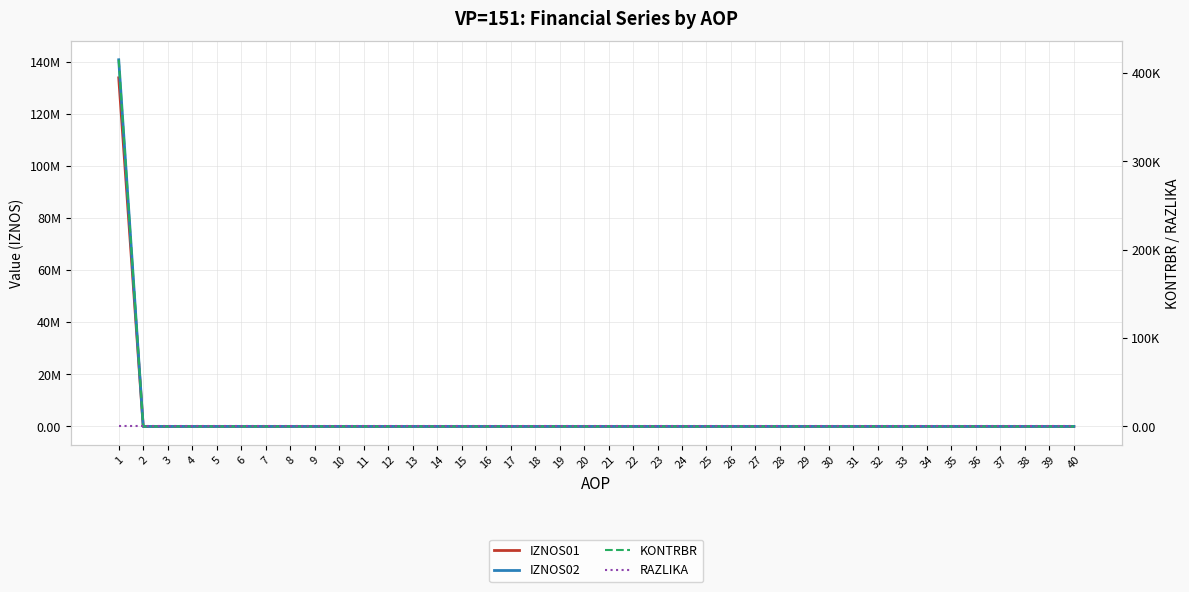

Reading left to right, list all the values displayed in this chart.

IZNOS01: 1=133745926.0	2=0.0	3=0.0	4=0.0	5=0.0	6=0.0	7=0.0	8=0.0	9=0.0	10=0.0	11=0.0	12=0.0	13=0.0	14=0.0	15=0.0	16=0.0	17=0.0	18=0.0	19=0.0	20=0.0	21=0.0	22=0.0	23=0.0	24=0.0	25=0.0	26=0.0	27=0.0	28=0.0	29=0.0	30=0.0	31=0.0	32=0.0	33=0.0	34=0.0	35=0.0	36=0.0	37=0.0	38=0.0	39=0.0	40=0.0
IZNOS02: 1=140681830.0	2=0.0	3=0.0	4=0.0	5=0.0	6=0.0	7=0.0	8=0.0	9=0.0	10=0.0	11=0.0	12=0.0	13=0.0	14=0.0	15=0.0	16=0.0	17=0.0	18=0.0	19=0.0	20=0.0	21=0.0	22=0.0	23=0.0	24=0.0	25=0.0	26=0.0	27=0.0	28=0.0	29=0.0	30=0.0	31=0.0	32=0.0	33=0.0	34=0.0	35=0.0	36=0.0	37=0.0	38=0.0	39=0.0	40=0.0
KONTRBR: 1=415109.6	2=0.0	3=0.0	4=0.0	5=0.0	6=0.0	7=0.0	8=0.0	9=0.0	10=0.0	11=0.0	12=0.0	13=0.0	14=0.0	15=0.0	16=0.0	17=0.0	18=0.0	19=0.0	20=0.0	21=0.0	22=0.0	23=0.0	24=0.0	25=0.0	26=0.0	27=0.0	28=0.0	29=0.0	30=0.0	31=0.0	32=0.0	33=0.0	34=0.0	35=0.0	36=0.0	37=0.0	38=0.0	39=0.0	40=0.0
RAZLIKA: 1=0.0	2=0.0	3=0.0	4=0.0	5=0.0	6=0.0	7=0.0	8=0.0	9=0.0	10=0.0	11=0.0	12=0.0	13=0.0	14=0.0	15=0.0	16=0.0	17=0.0	18=0.0	19=0.0	20=0.0	21=0.0	22=0.0	23=0.0	24=0.0	25=0.0	26=0.0	27=0.0	28=0.0	29=0.0	30=0.0	31=0.0	32=0.0	33=0.0	34=0.0	35=0.0	36=0.0	37=0.0	38=0.0	39=0.0	40=0.0